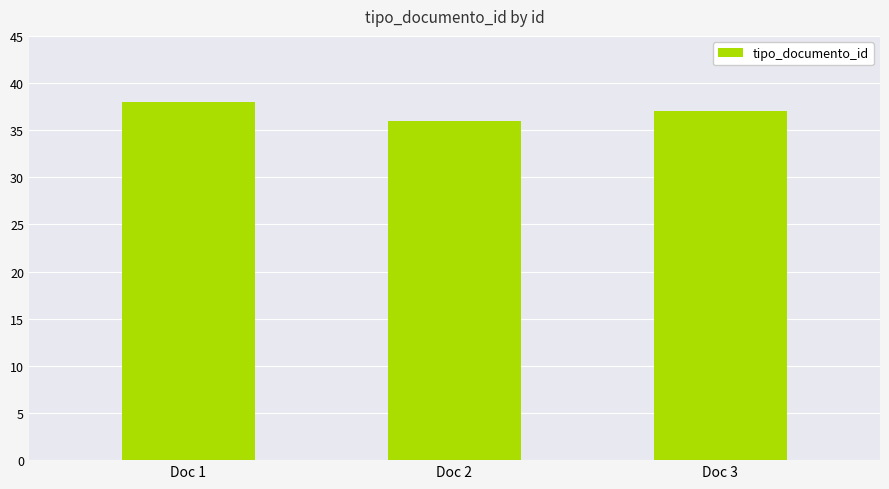

The chart shows a value of 58 at Doc 2. True or false?

False